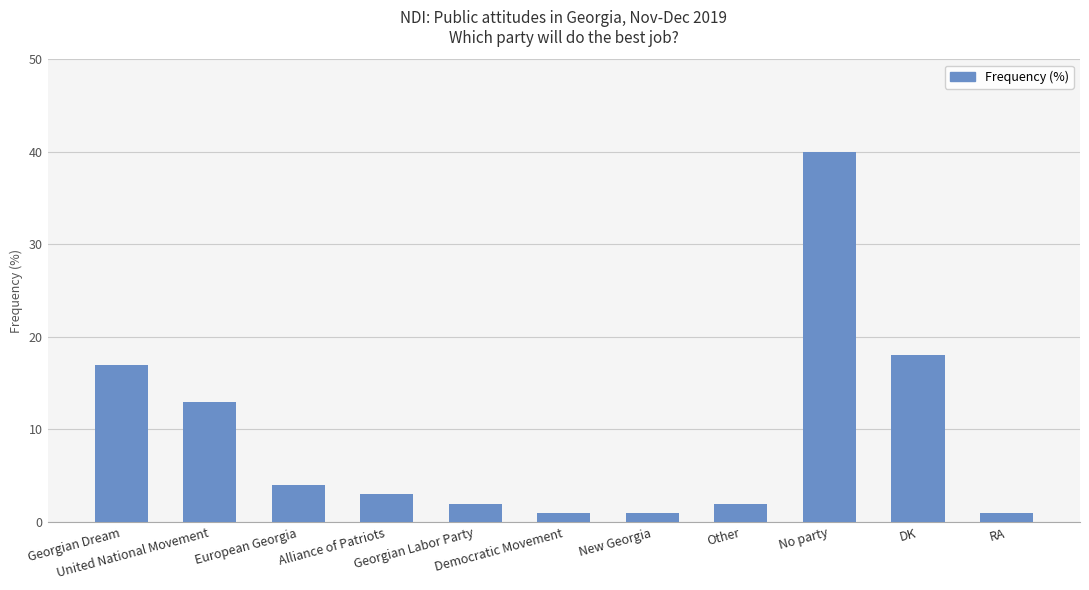

What is the label of the 4th bar from the right?

Other